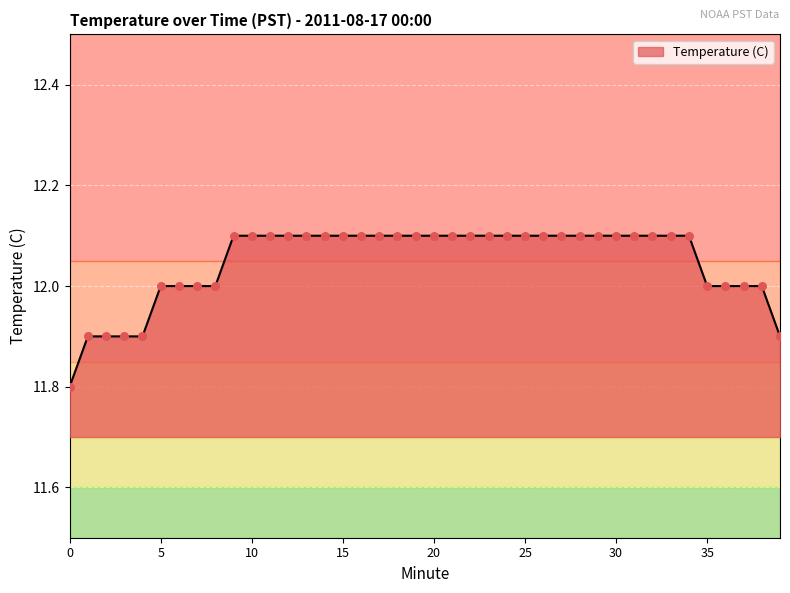

What is the maximum value shown in the chart?

12.1